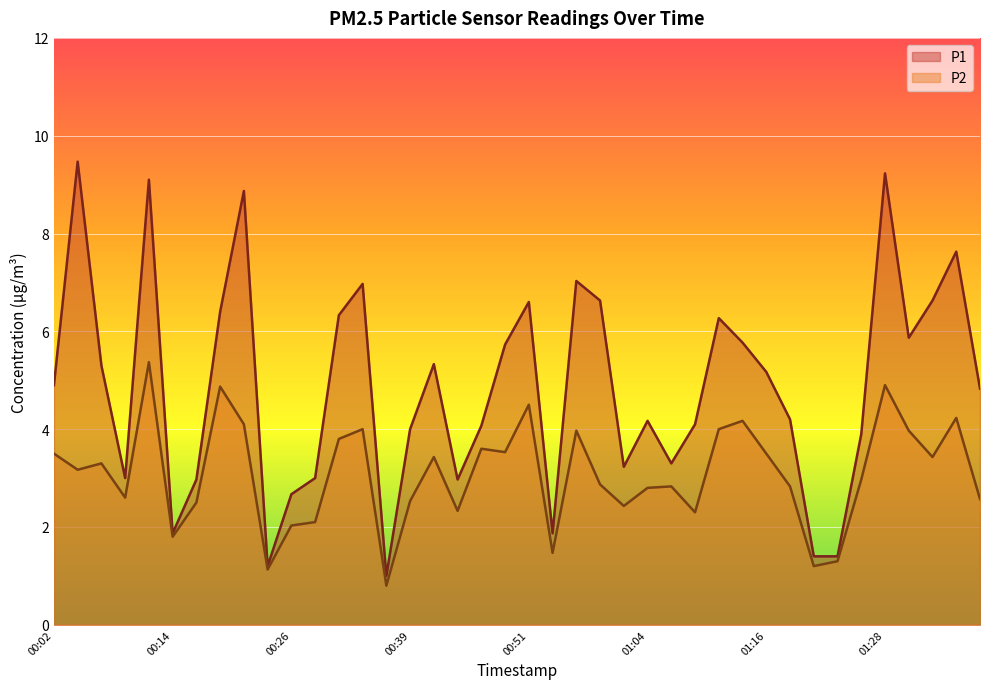

How many data points does each series have?

40